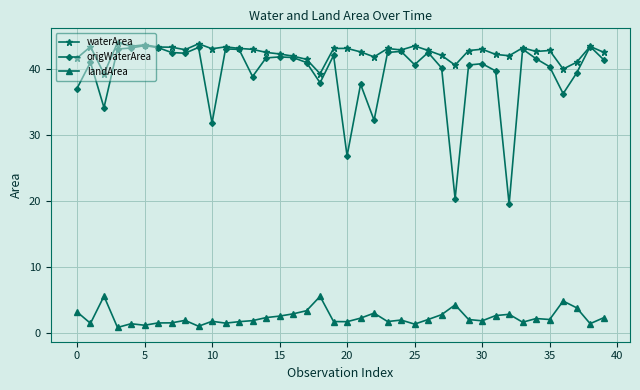

Which series has the largest total across all categories?

waterArea